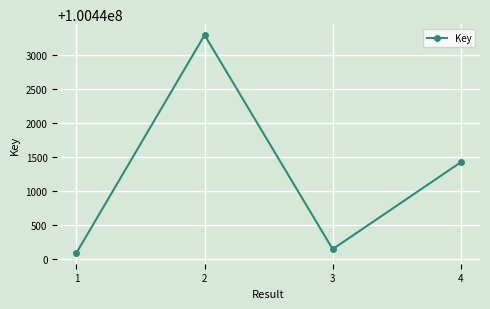

Where is the first local maximum?

2